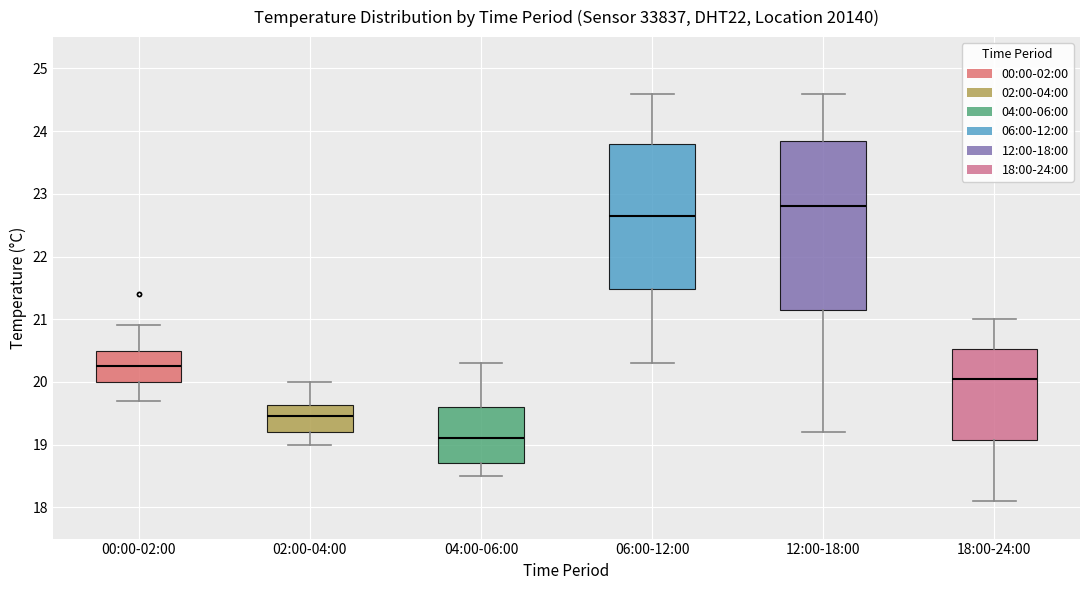

Where does the lower whisker of the box for 02:00-04:00 end on the y-axis? The values are not printed on the chart, so give them approximately, as read against the axis.

19.0